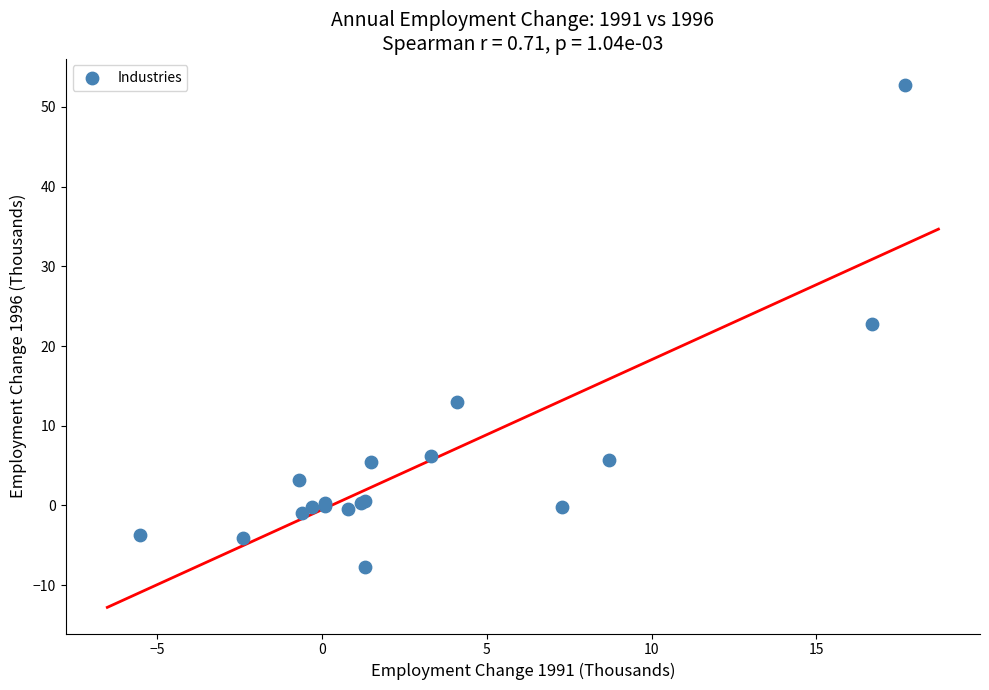

What Y value in the scatter plot is closest to 22?

22.8